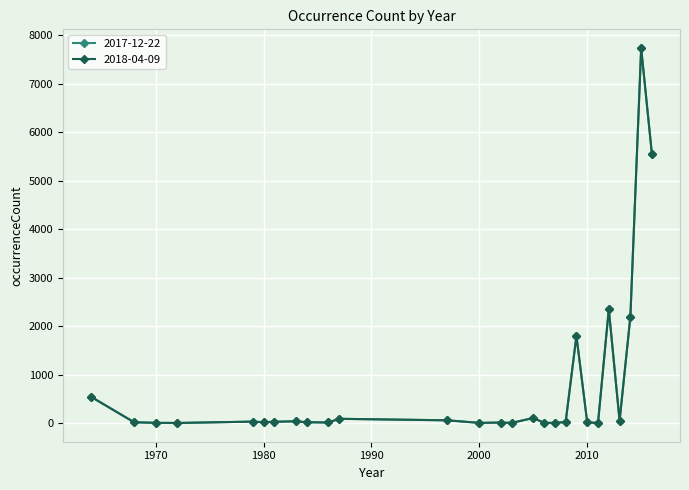

Where is the first local maximum for 2017-12-22?

1979